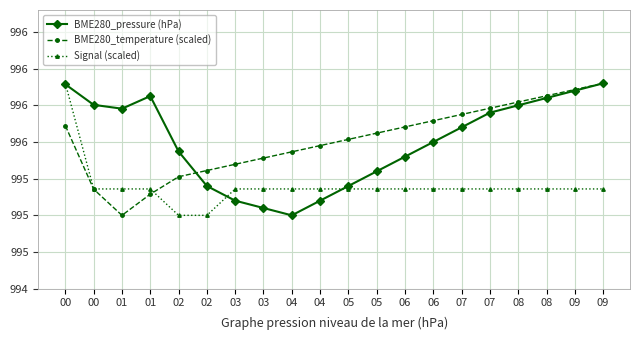

What are all the series names shown in the legend?

BME280_pressure (hPa), BME280_temperature (scaled), Signal (scaled)